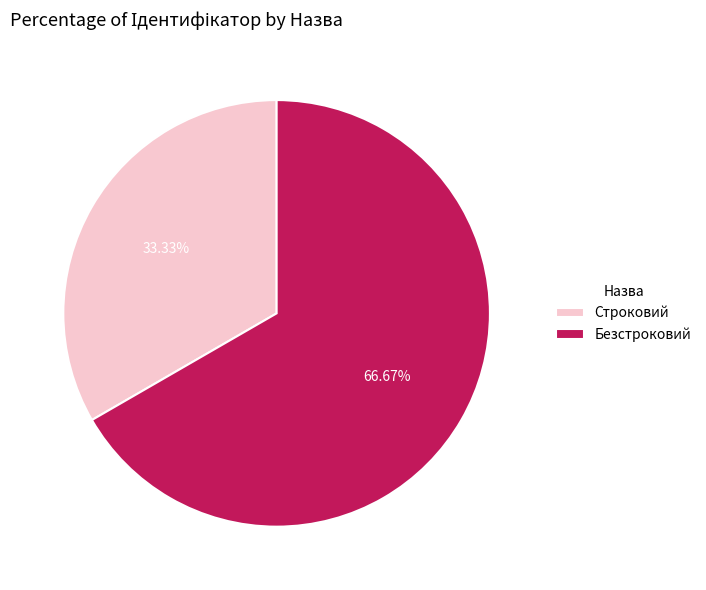

What percentage is the Строковий slice, to the nearest percent?

33%